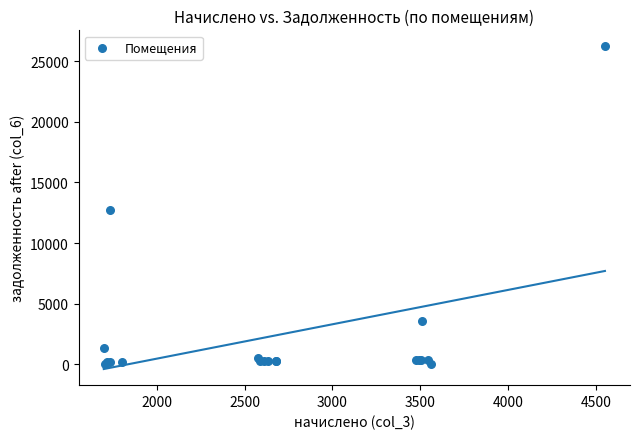

What Y value in the scatter plot is closest to 13101?

12740.0